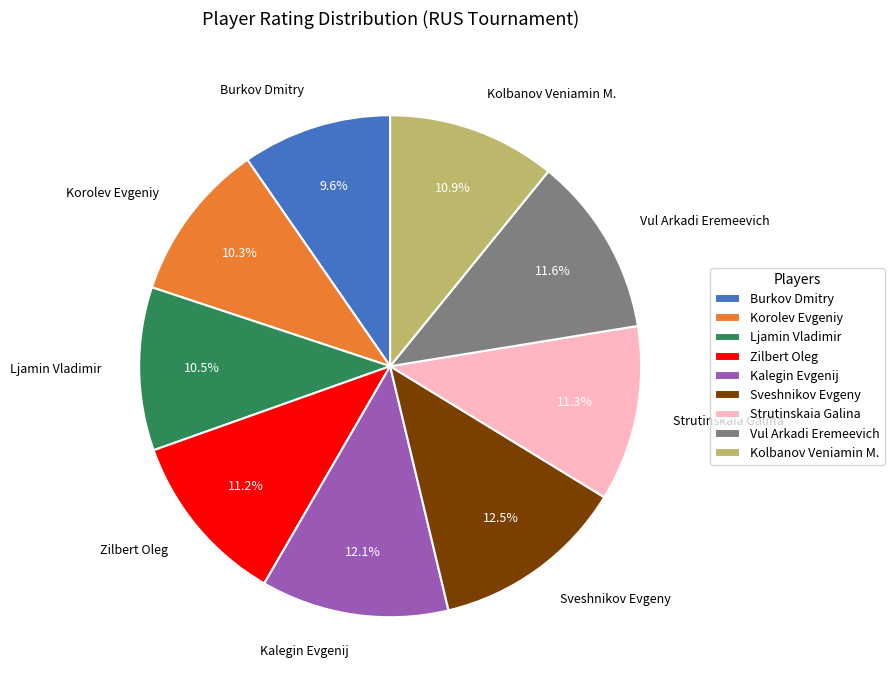

Is it true that Vul Arkadi Eremeevich is 12% of the pie?

True